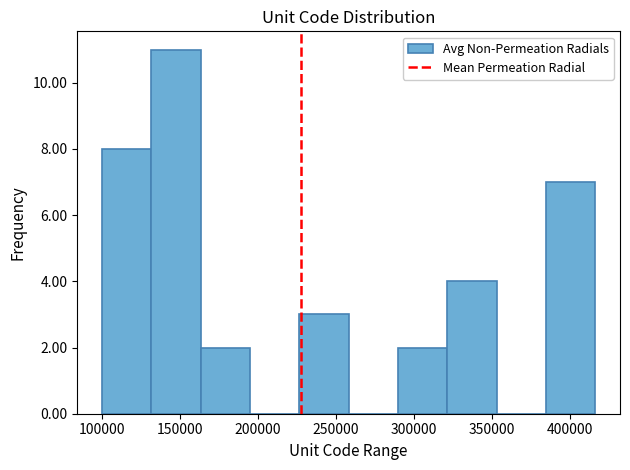

How tall is the bar that spans 165000 to 195000 on the x-axis? Neither the bar edges nor the heights are printed on the chart, so give them approximately, as read against the axes.

2